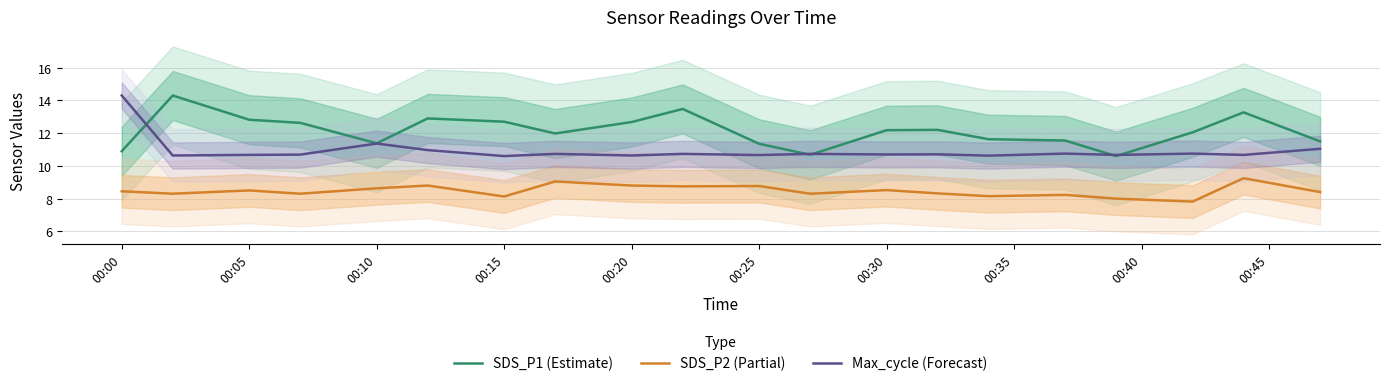

Reading left to right, transcribe all the data shown in this chart.

SDS_P1 (Estimate): 10.9	14.3	12.8	12.6	11.4	12.9	12.7	12.0	12.7	13.5	11.3	10.7	12.2	12.2	11.6	11.6	10.6	12.1	13.3	11.5
SDS_P2 (Partial): 8.4	8.3	8.5	8.3	8.6	8.8	8.1	9.1	8.8	8.8	8.8	8.3	8.5	8.3	8.2	8.2	8.0	7.8	9.2	8.4
Max_cycle (Forecast): 14.3	10.6	10.7	10.7	11.4	11.0	10.6	10.7	10.6	10.7	10.7	10.7	10.7	10.7	10.6	10.8	10.7	10.8	10.7	11.0